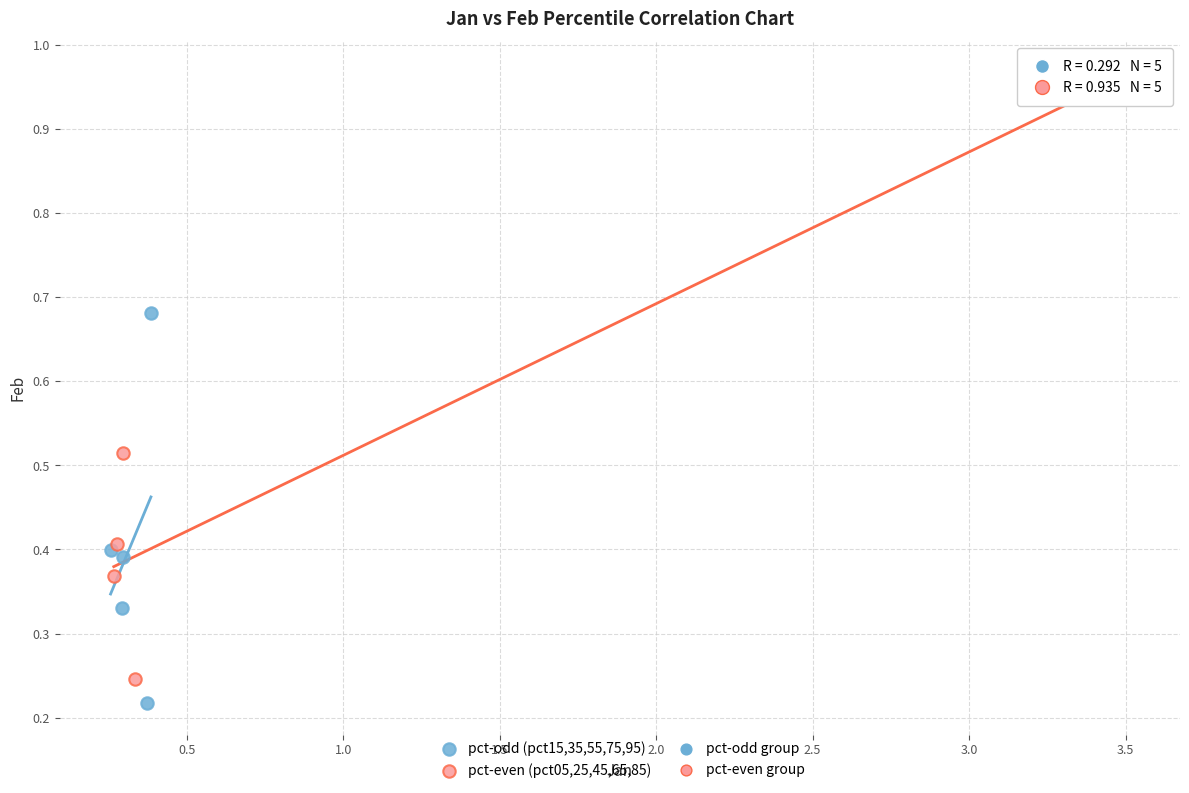

Which series has the widest spread of Y values?

pct-even (pct05,25,45,65,85)